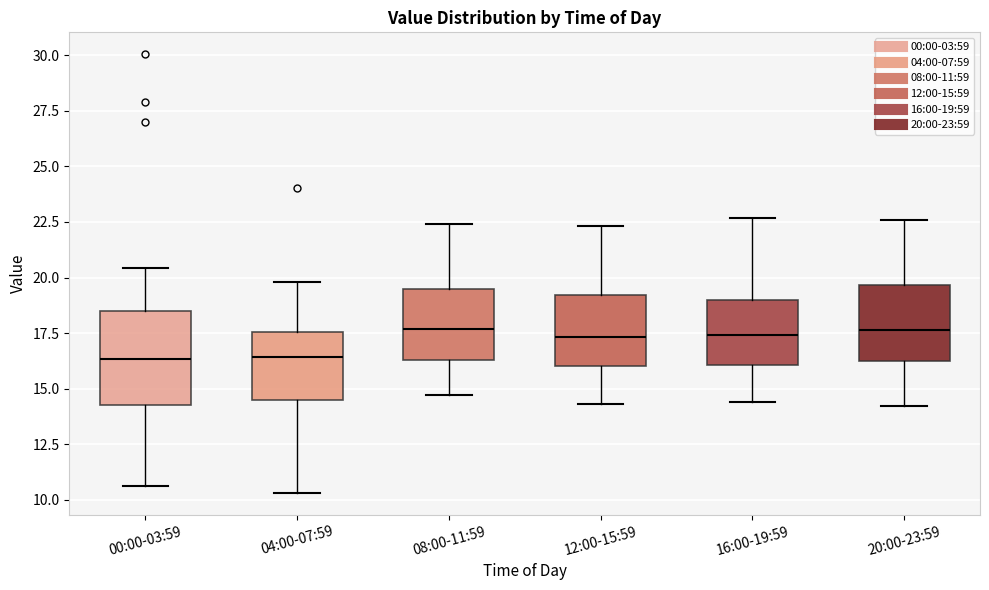

Comparing the boxes themselves (not the whiskers), which one is the tallest?

00:00-03:59